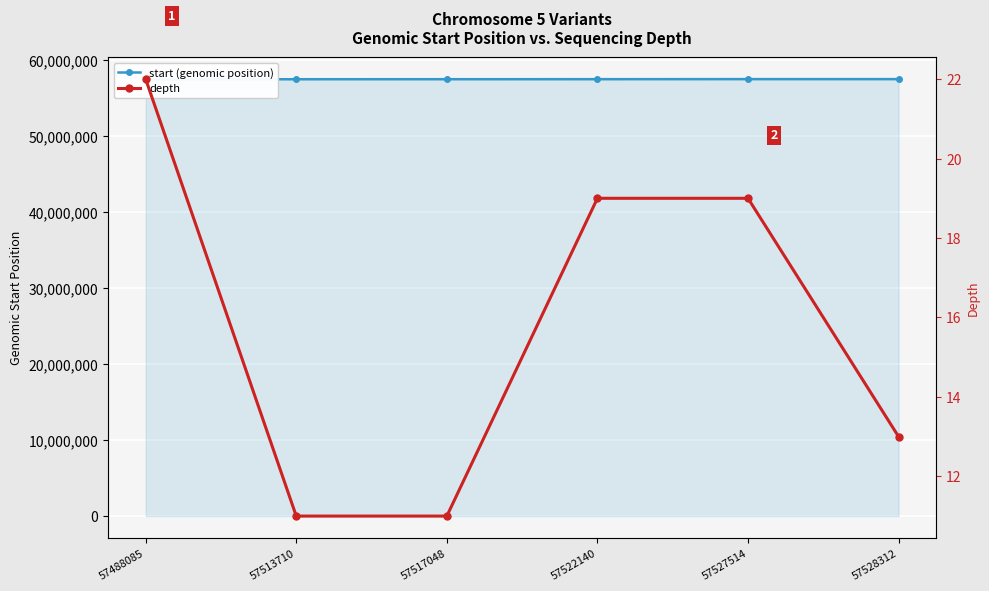

What is the approximate value of start (genomic position) at 57513710, to the nearest 50?

57513700